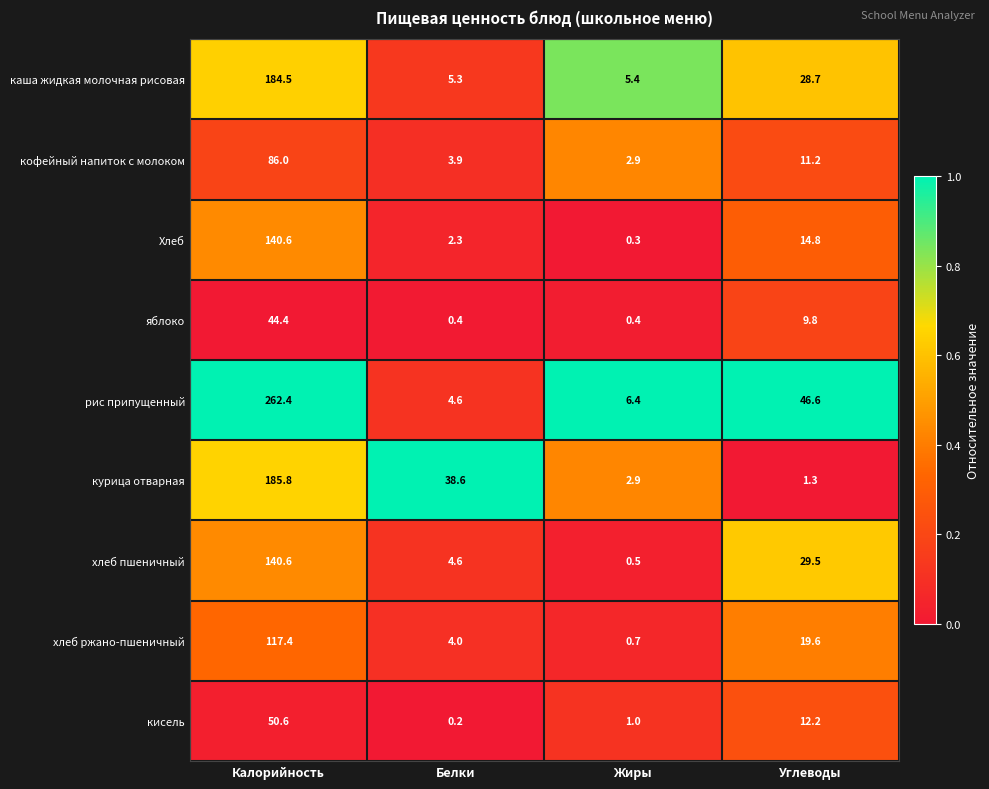

What is the difference between the хлеб ржано-пшеничный values at Белки and Жиры?

3.3